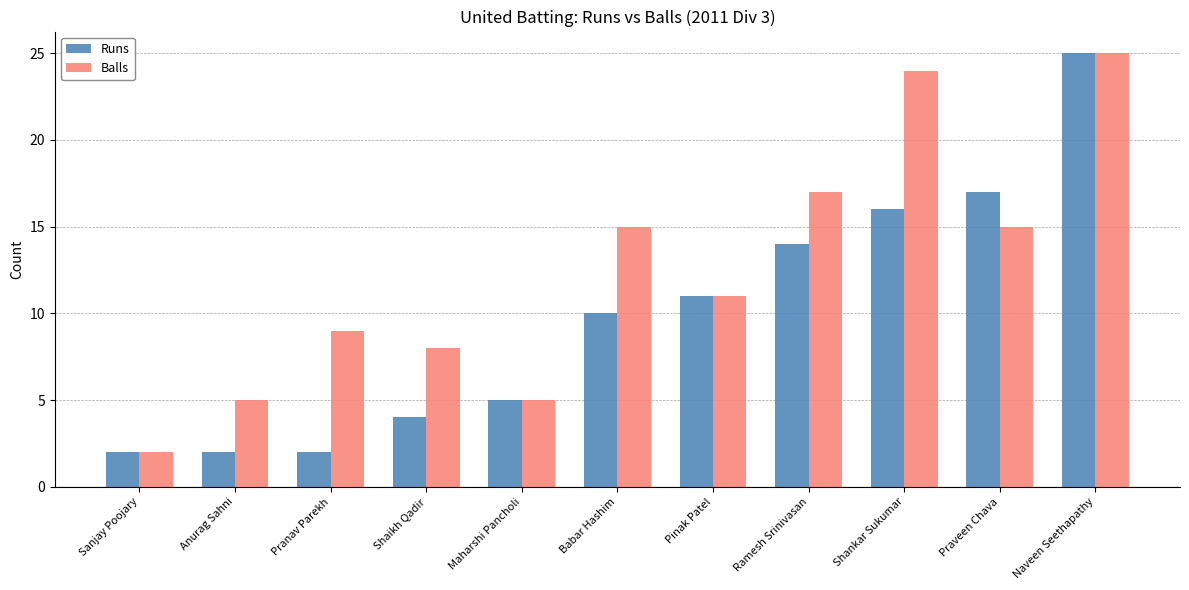

What is the difference between the Balls values at Ramesh Srinivasan and Babar Hashim?

2